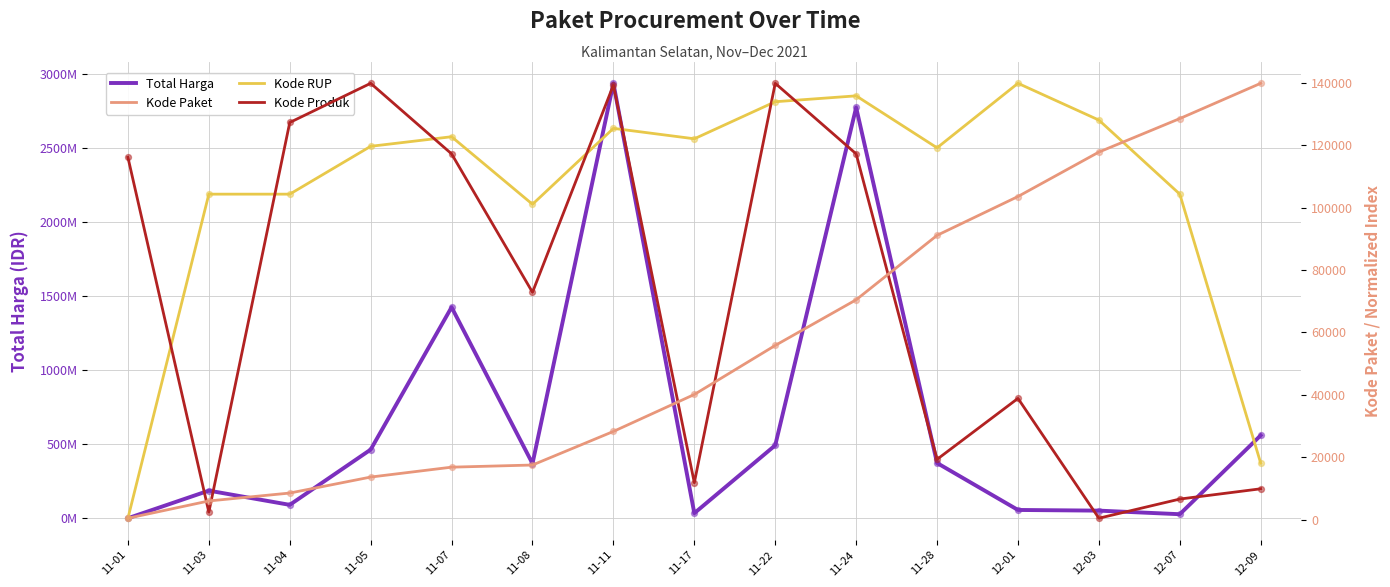

What are all the series names shown in the legend?

Total Harga, Kode Paket, Kode RUP, Kode Produk